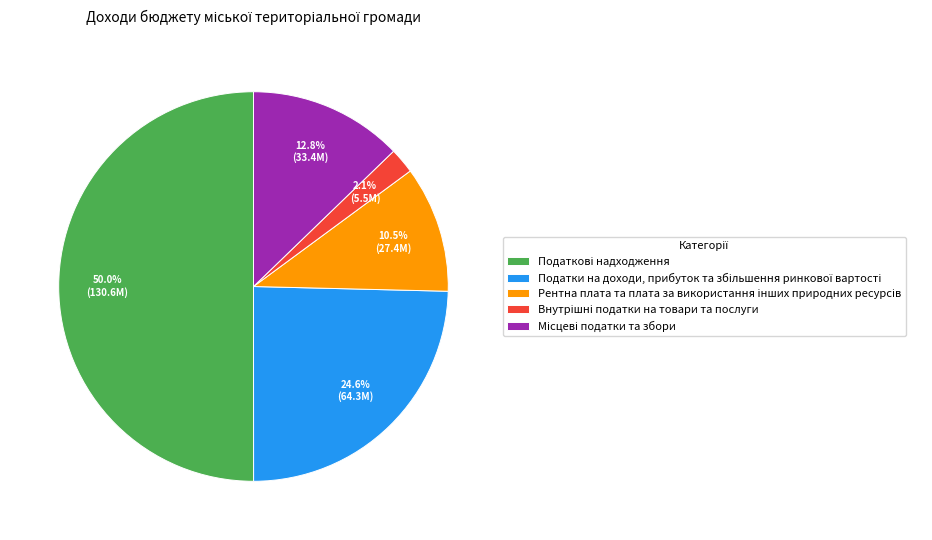

How many slices are in this pie chart?

5